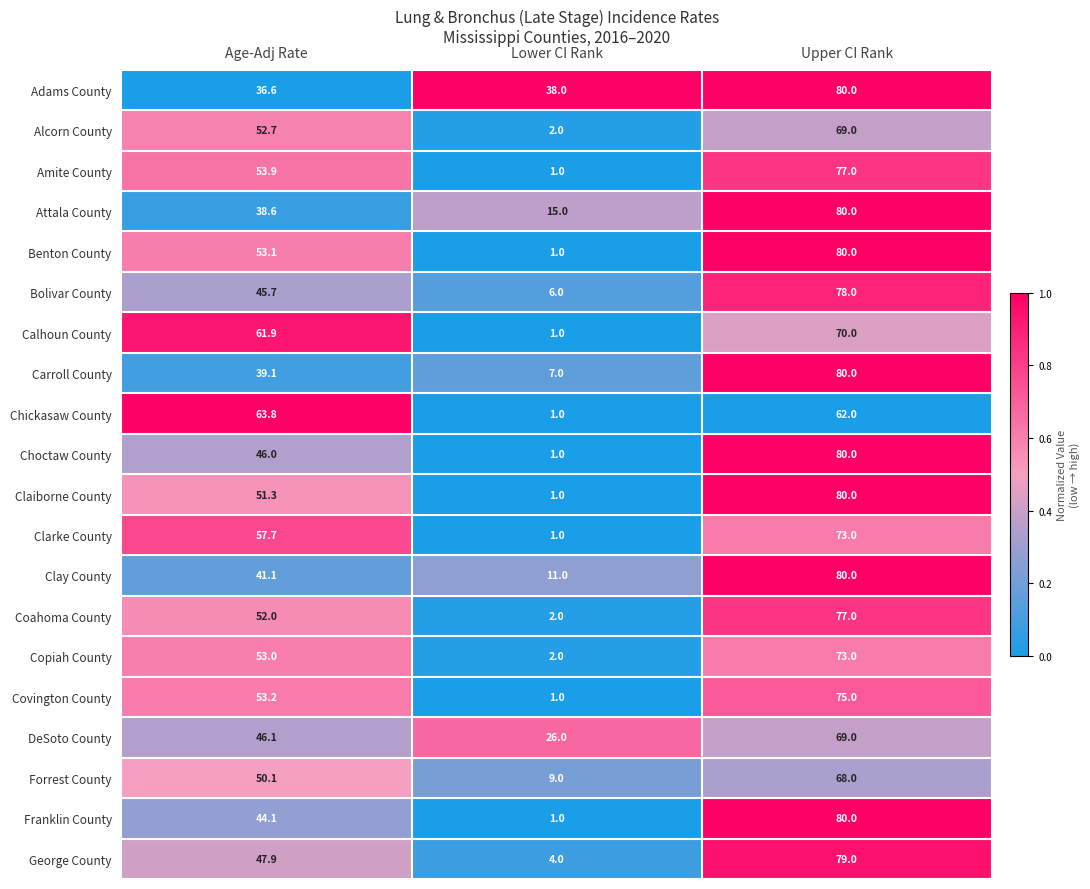

Which series changed the most between Age-Adj Rate and Lower CI Rank?

Chickasaw County